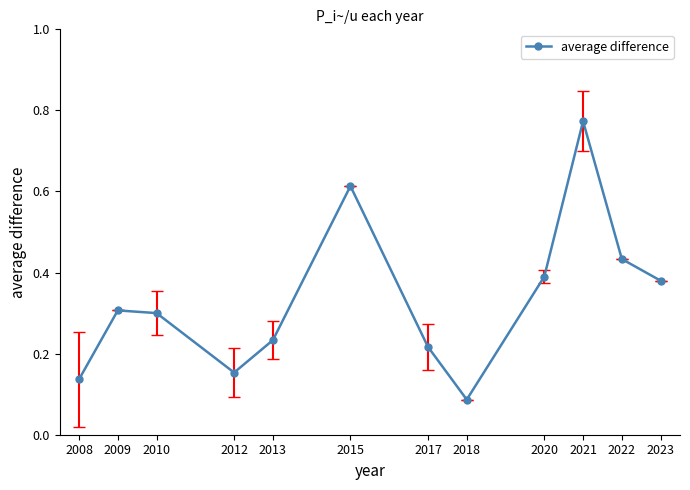

Count the values in the range 0 to 1.

12